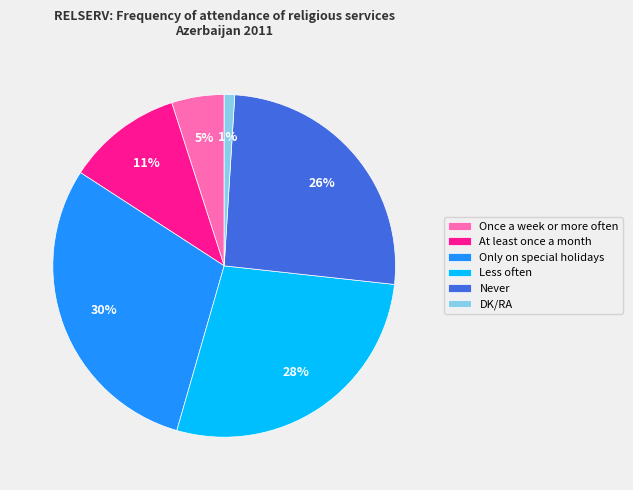

True or false: DK/RA accounts for 11% of the total.

False